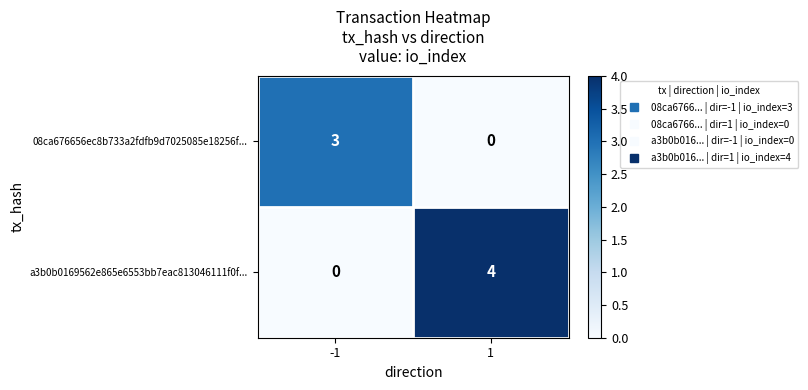

Is it true that a3b0b0169562e865e6553bb7eac813046111f0f... equals 0 at -1?

True